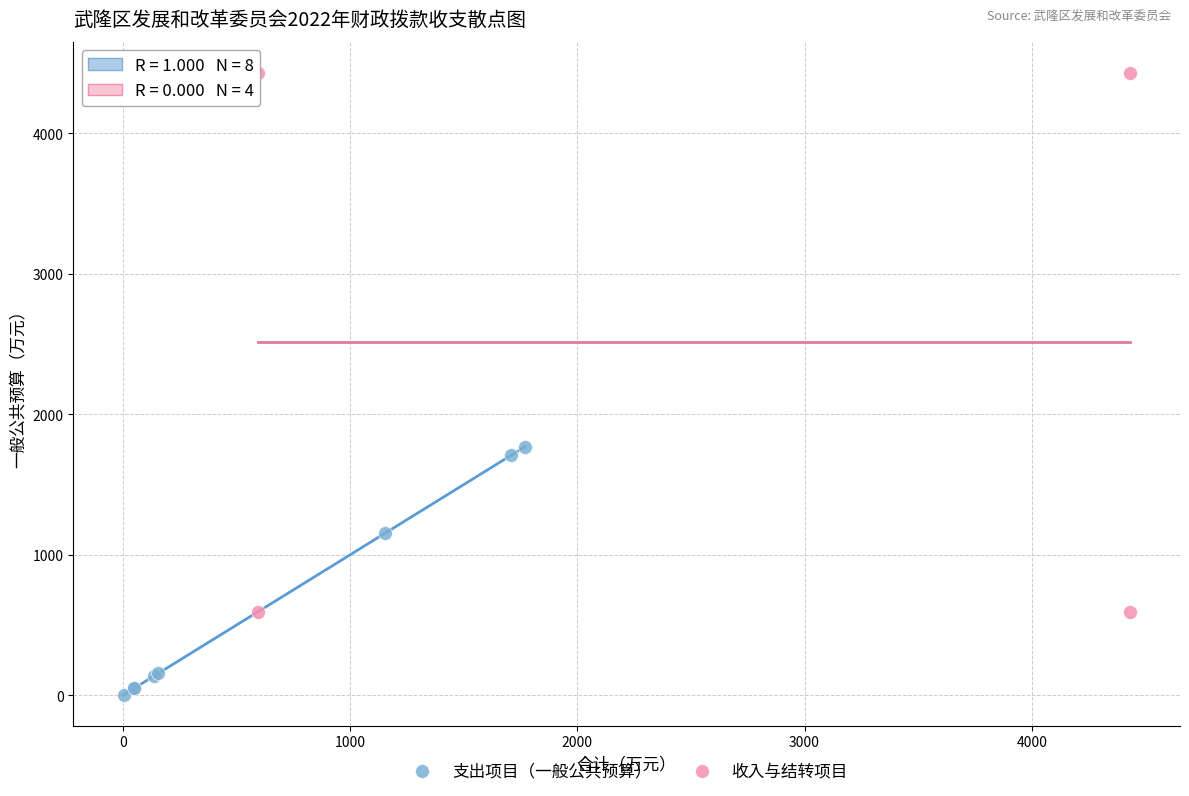

Which series contains the highest Y value?

收入与结转项目